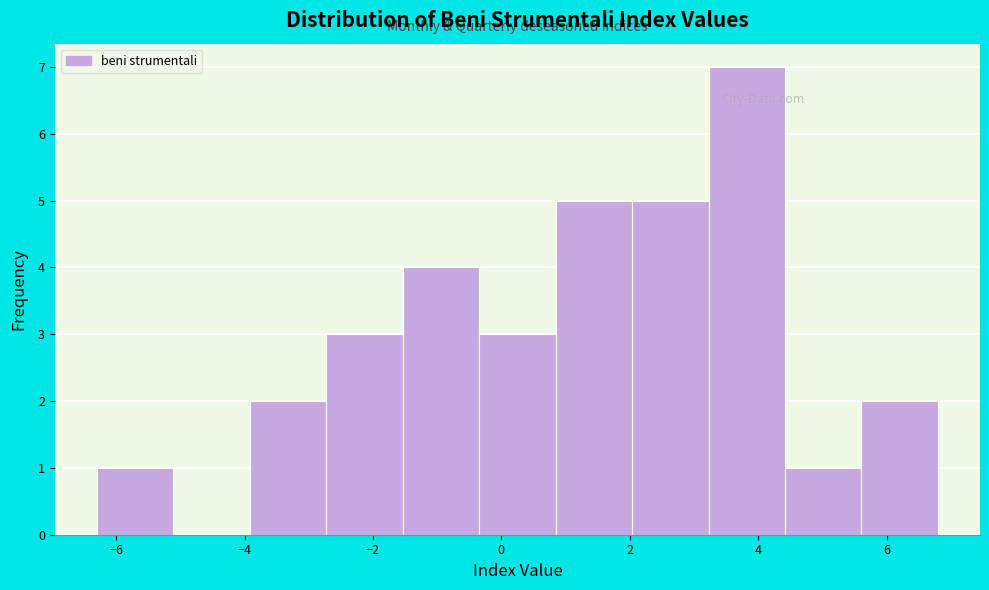

How tall is the bar that spans -6.2 to -5.2 on the x-axis? Neither the bar edges nor the heights are printed on the chart, so give them approximately, as read against the axes.

1